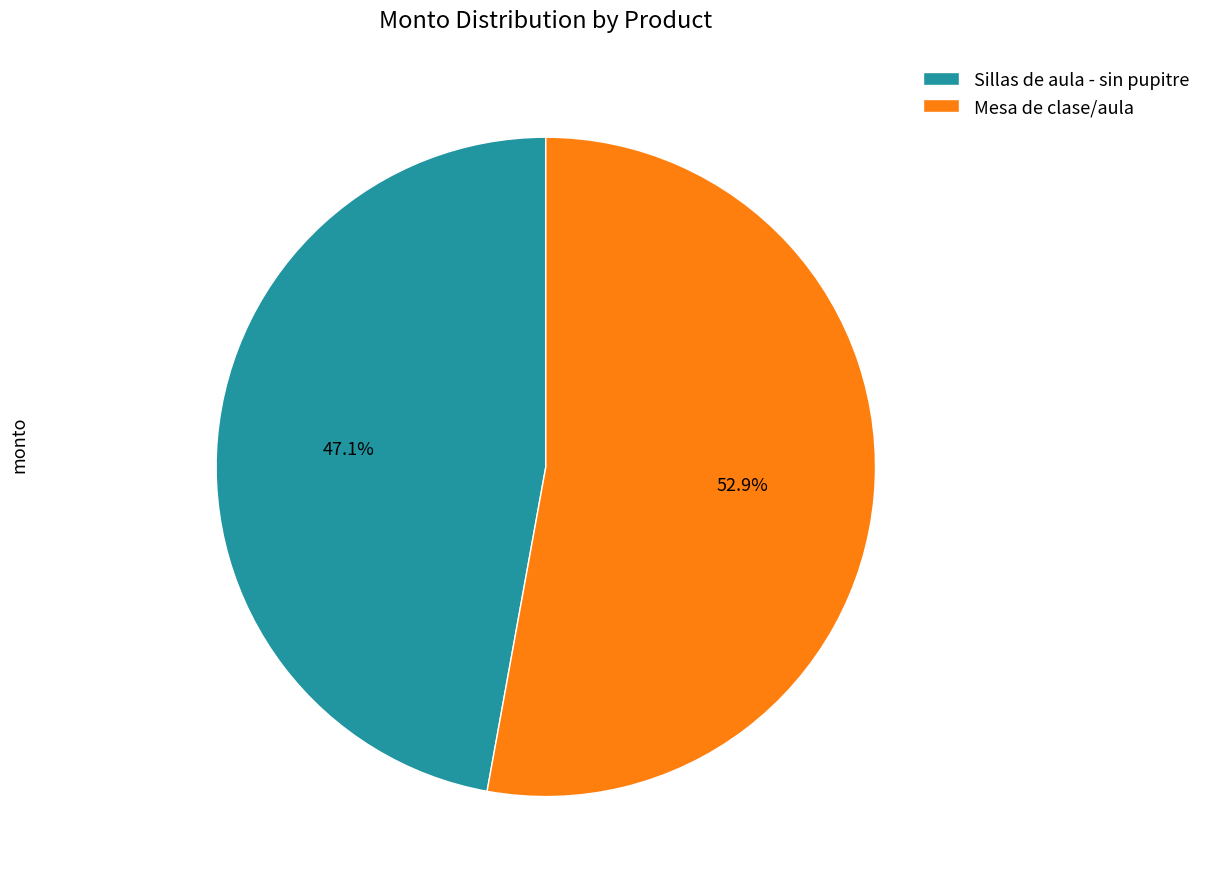

Which slice is the smallest?

Sillas de aula - sin pupitre